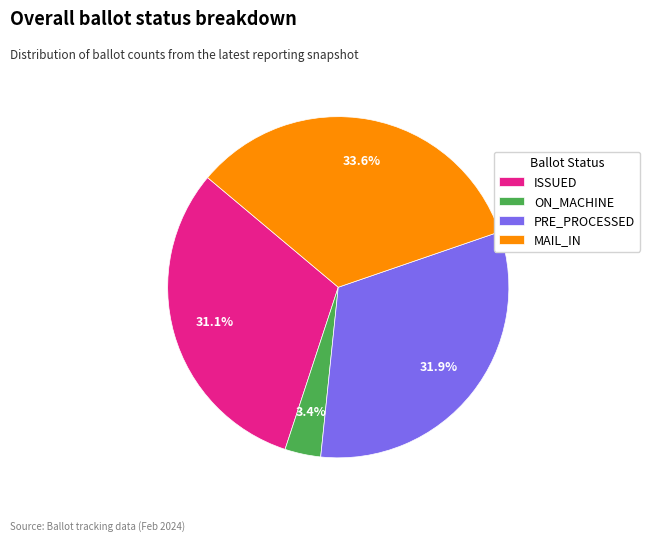

How many segments does this pie chart have?

4